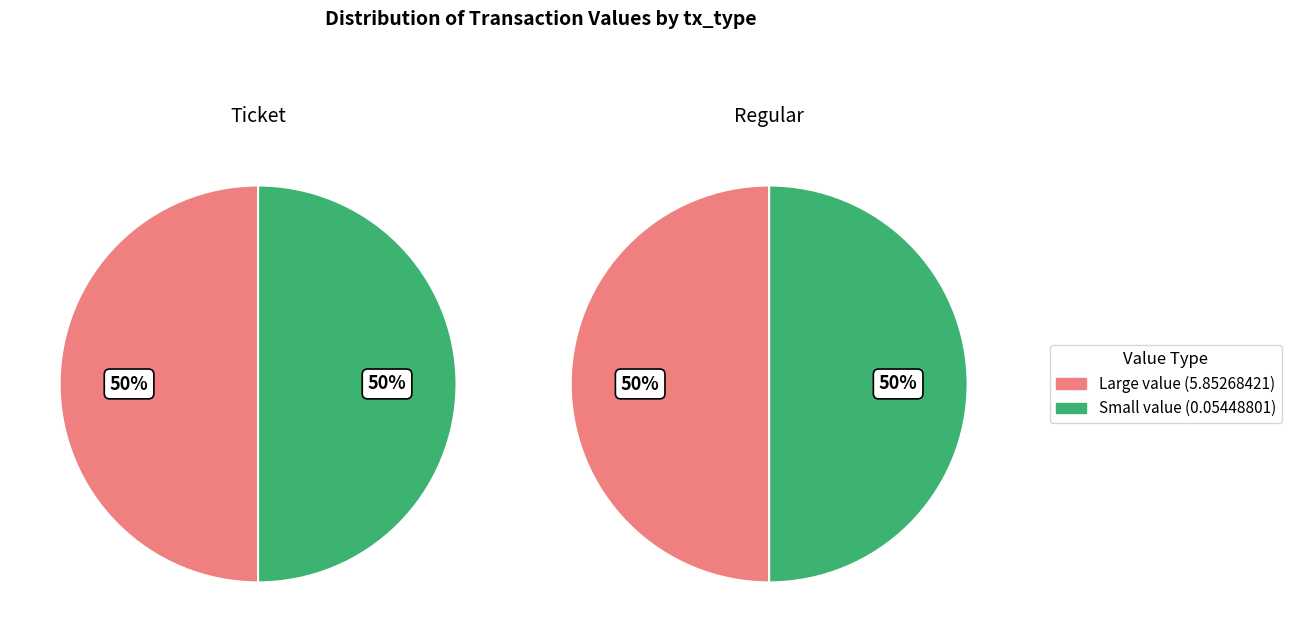

Between 6 and 3, which is larger?

6